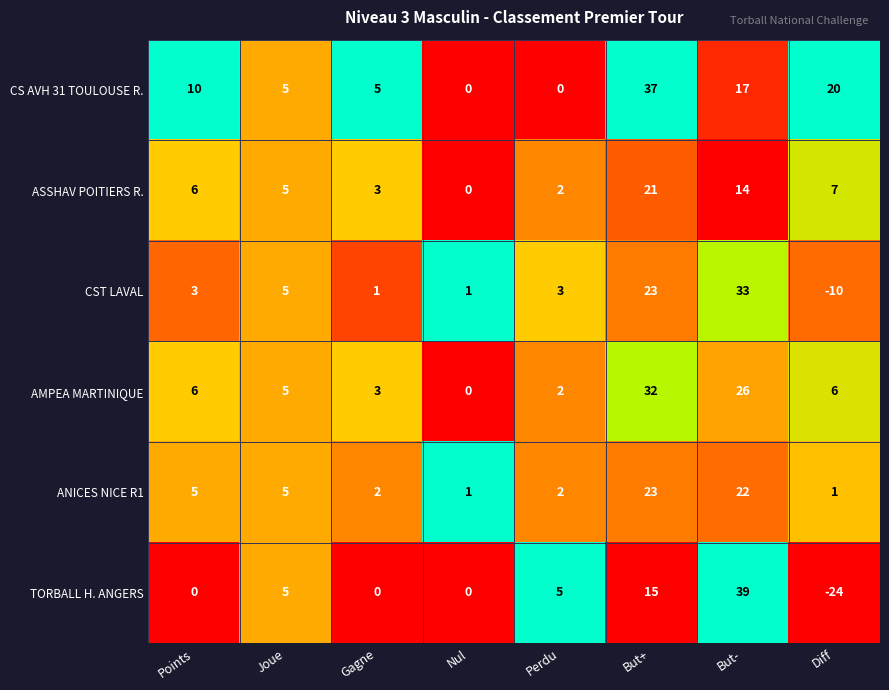

At which label is CS AVH 31 TOULOUSE R. closest to 18?

But-